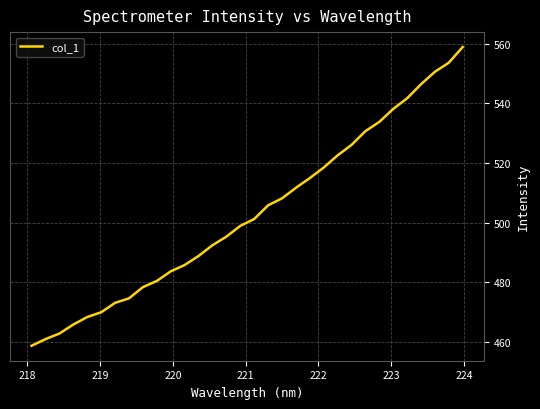

How many lines are shown in the chart?

1